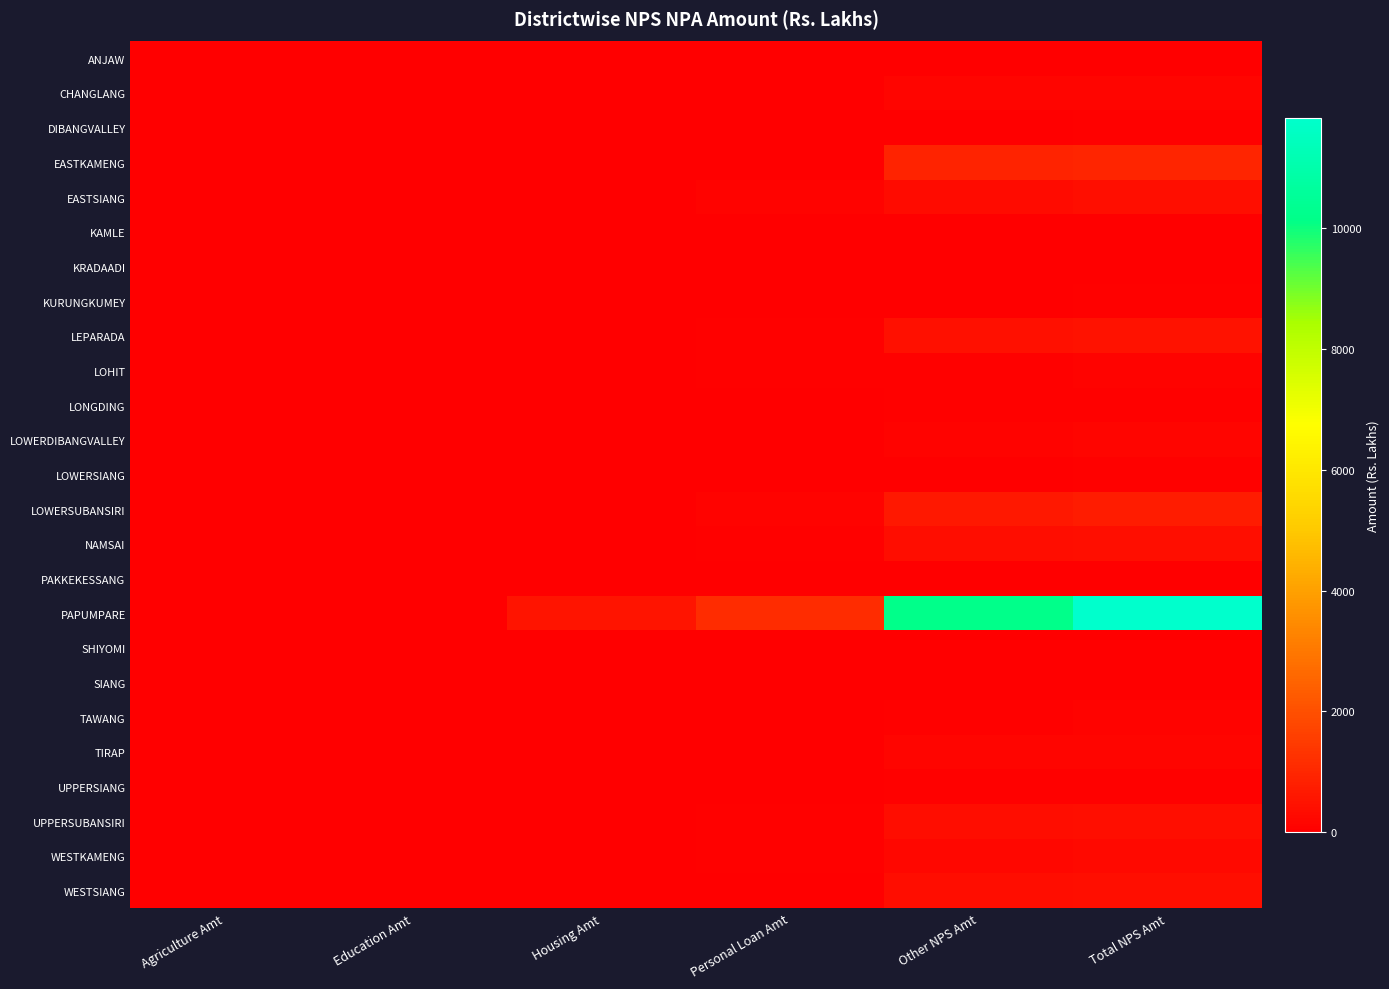

How many data points does each series have?

6